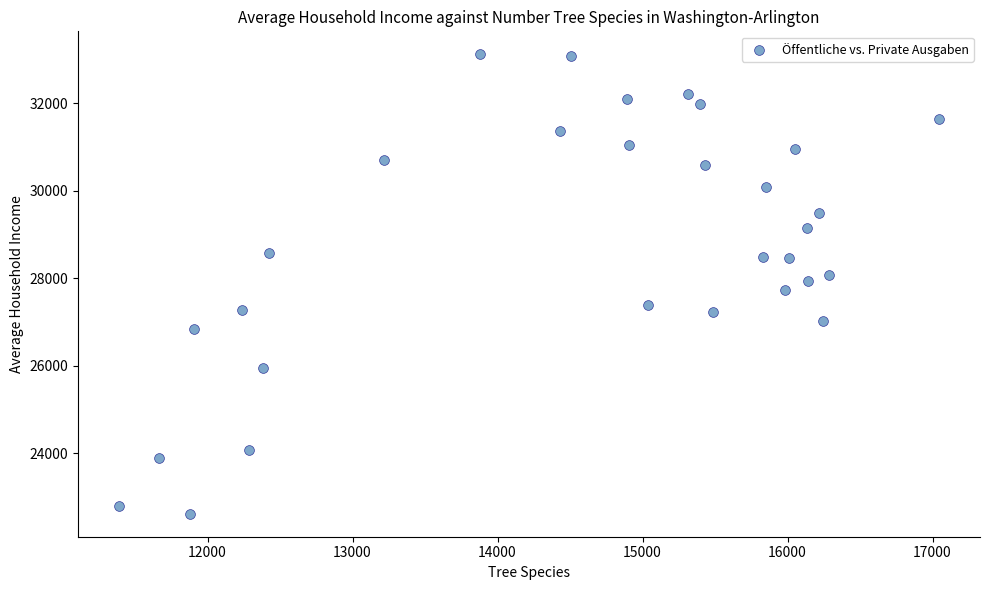

How many data points are displayed?

30